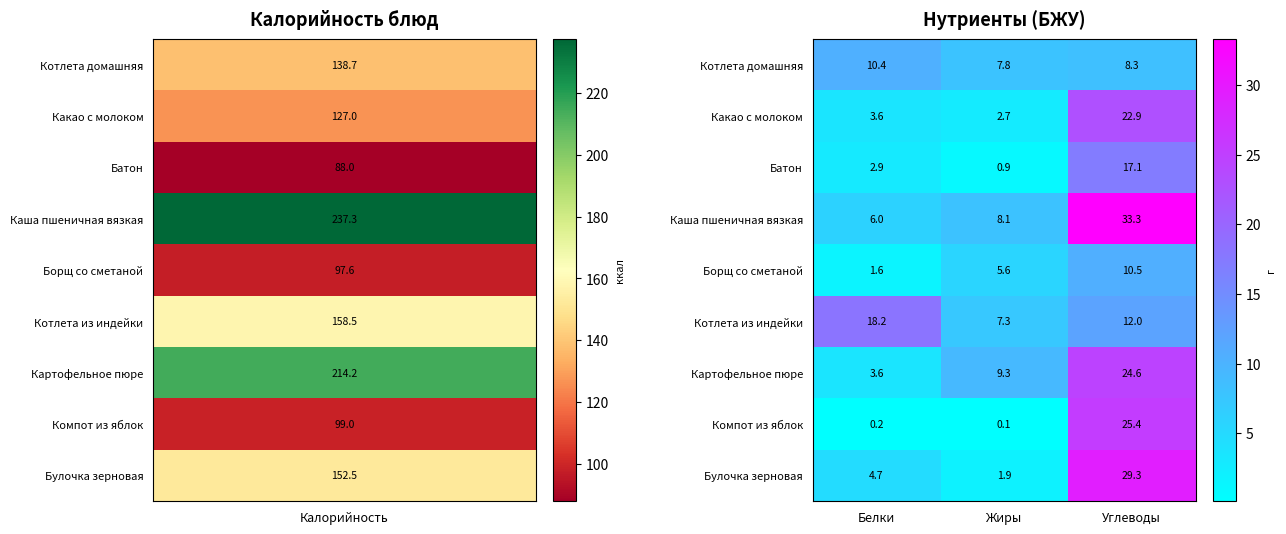

What is the total value across all series at Белки?

51.2